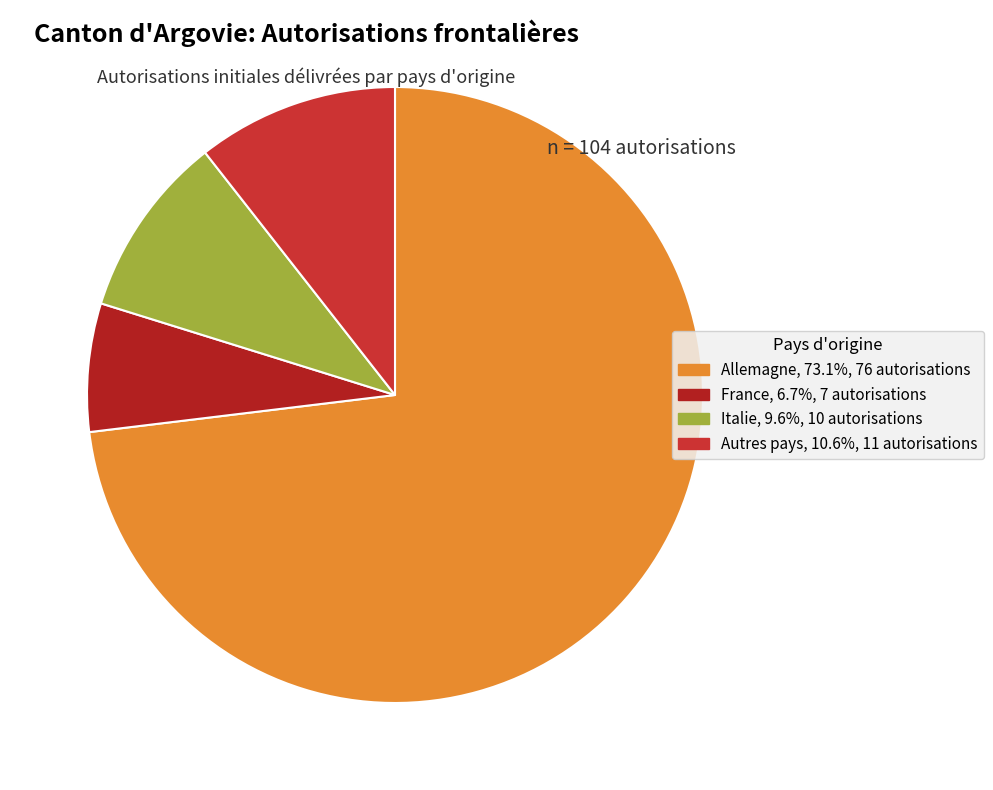

Count the number of slices in the pie.

4